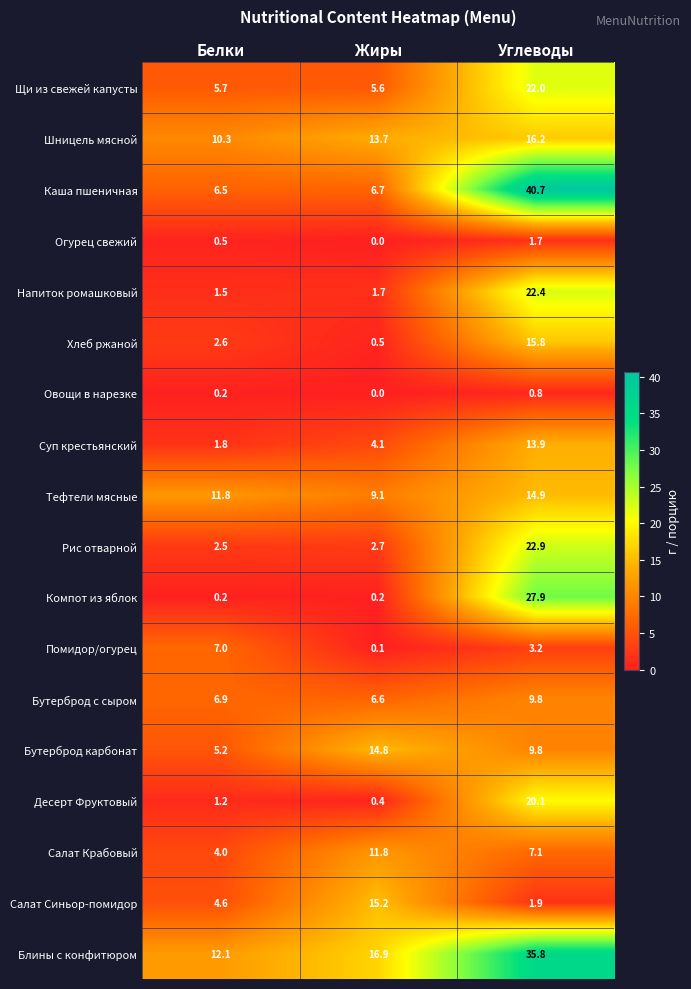

At which label does Хлеб ржаной first exceed 2?

Белки